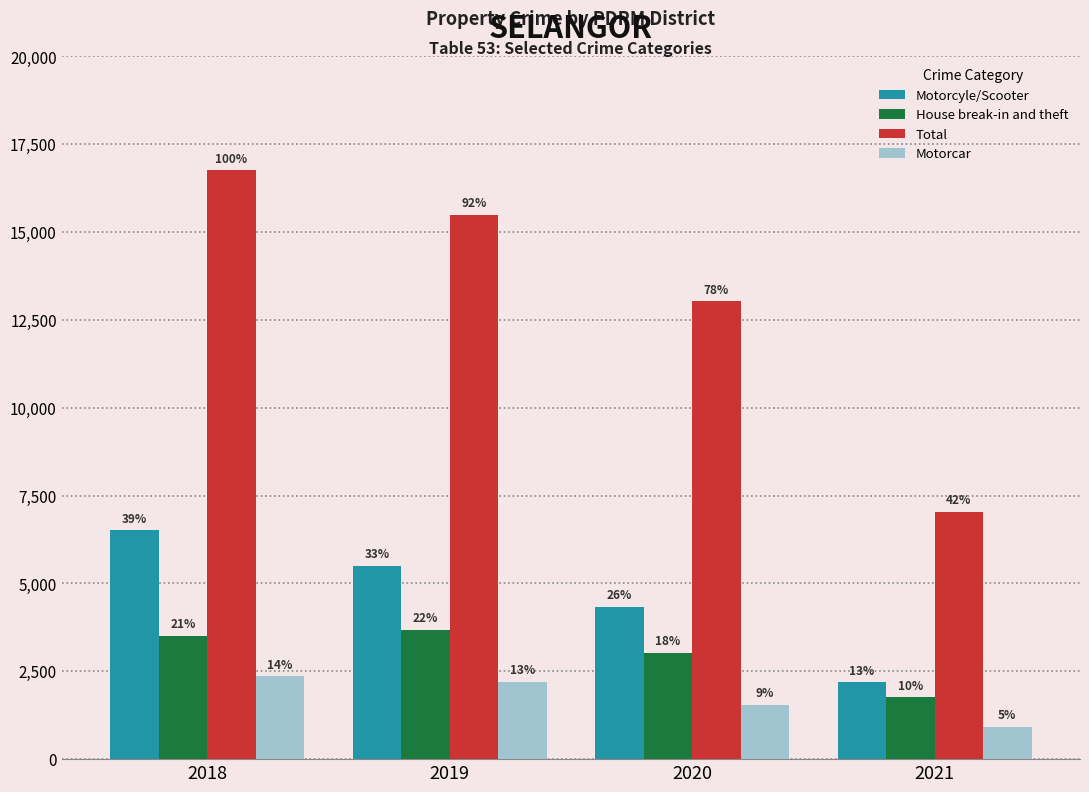

What are all the series names shown in the legend?

Motorcyle/Scooter, House break-in and theft, Total, Motorcar